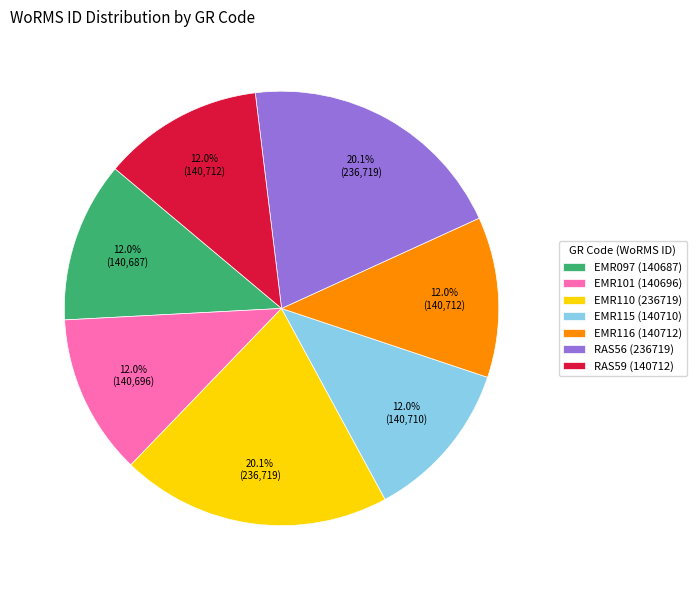

Do RAS56 (236719) and RAS59 (140712) together represent more than half of the pie?

No